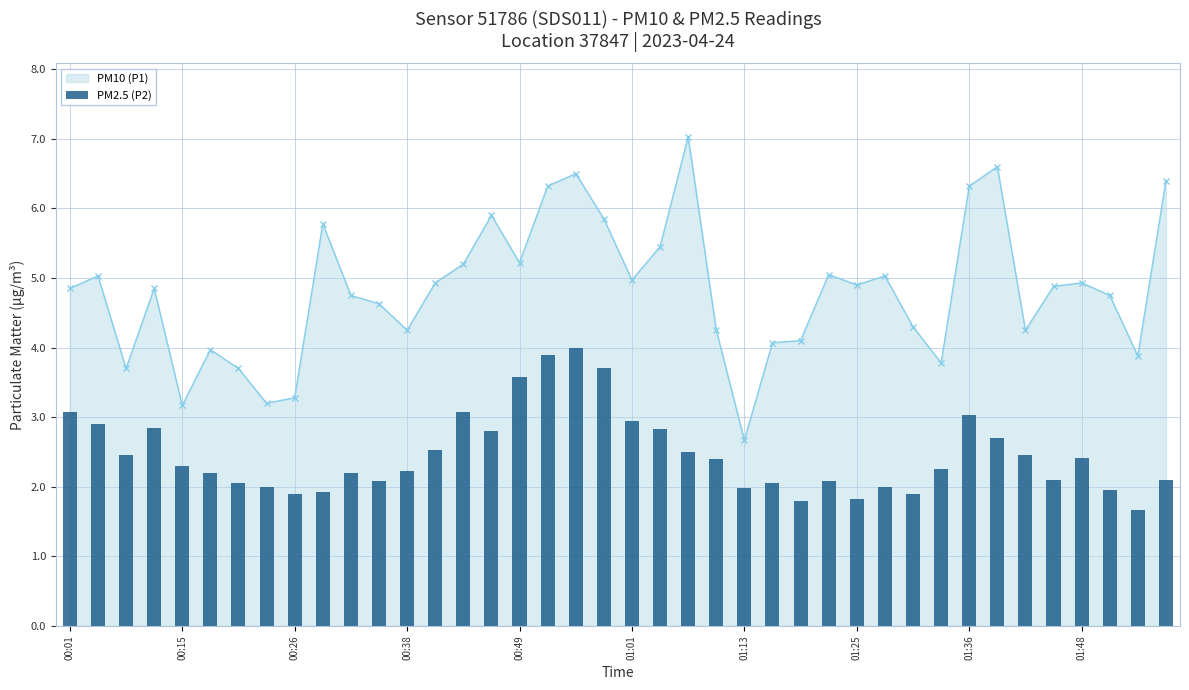

True or false: PM10 (P1) has more than 1 interior local peaks.

True